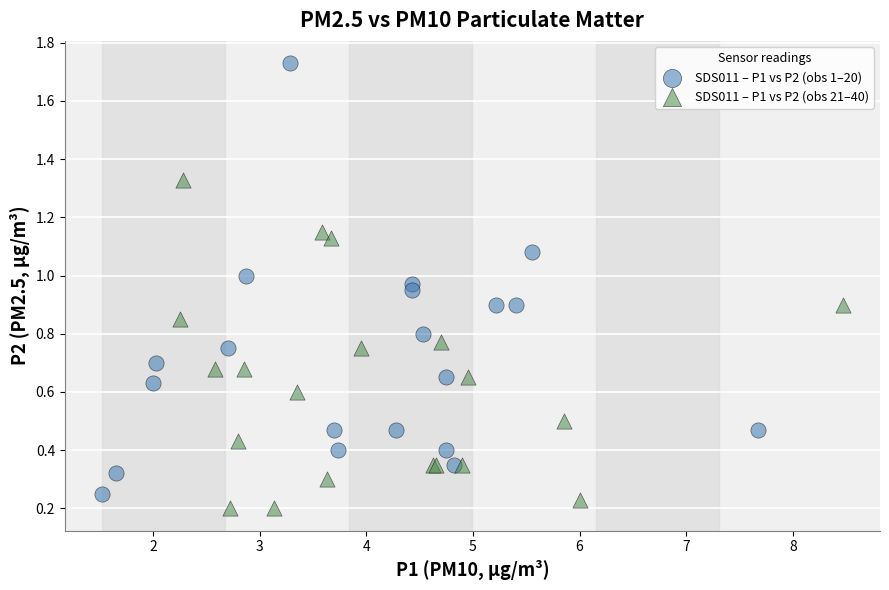

Which series has the largest Y range (max minus min)?

SDS011 – P1 vs P2 (obs 1–20)